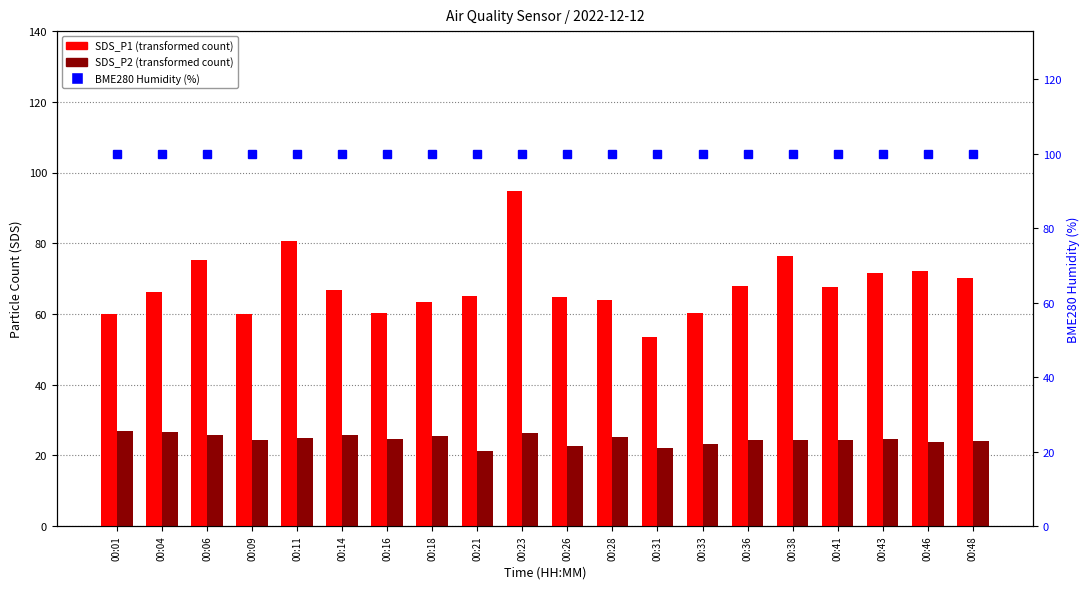

What are all the series names shown in the legend?

SDS_P1, SDS_P2, BME280 Humidity